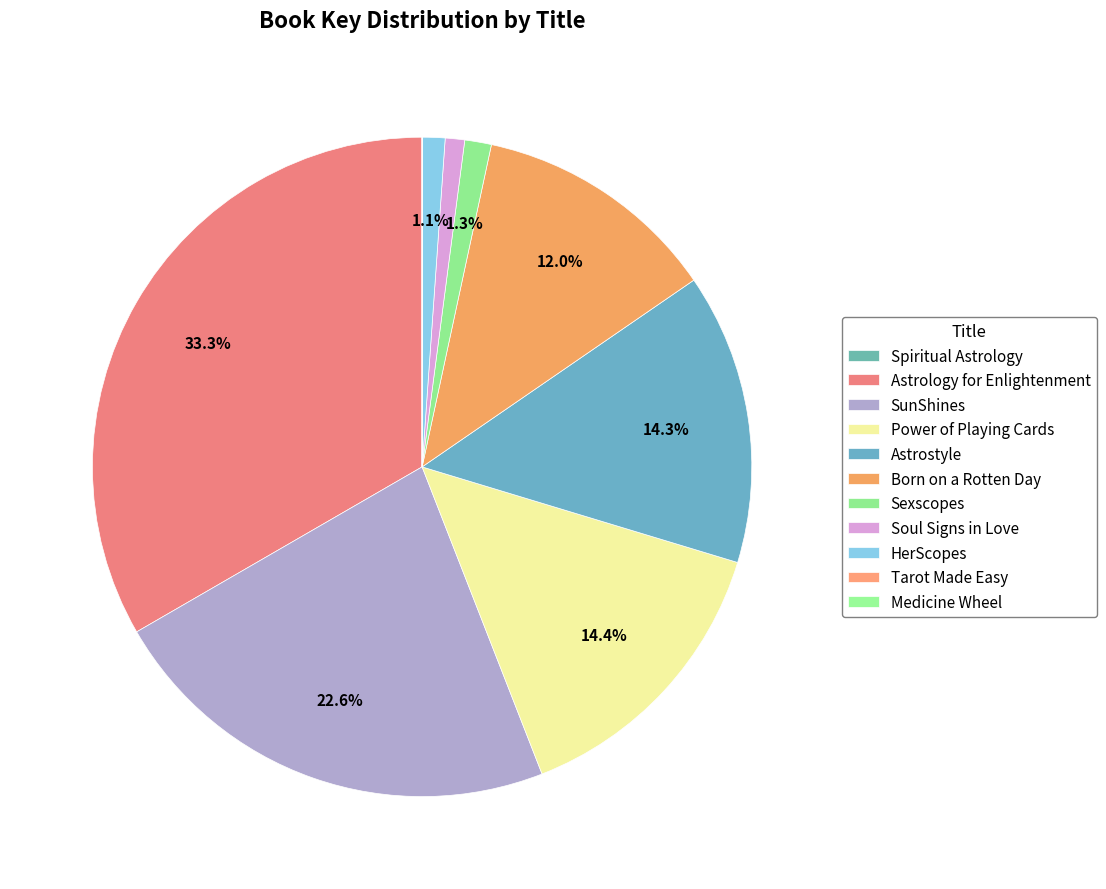

Which slice is the smallest?

Tarot Made Easy